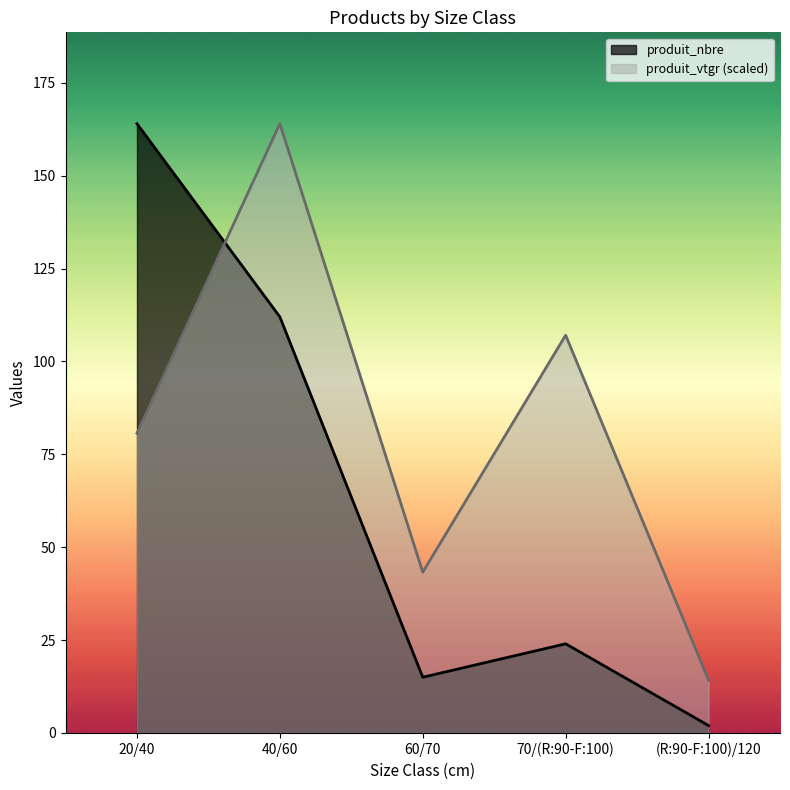

What is the maximum value for produit_nbre?

164.0